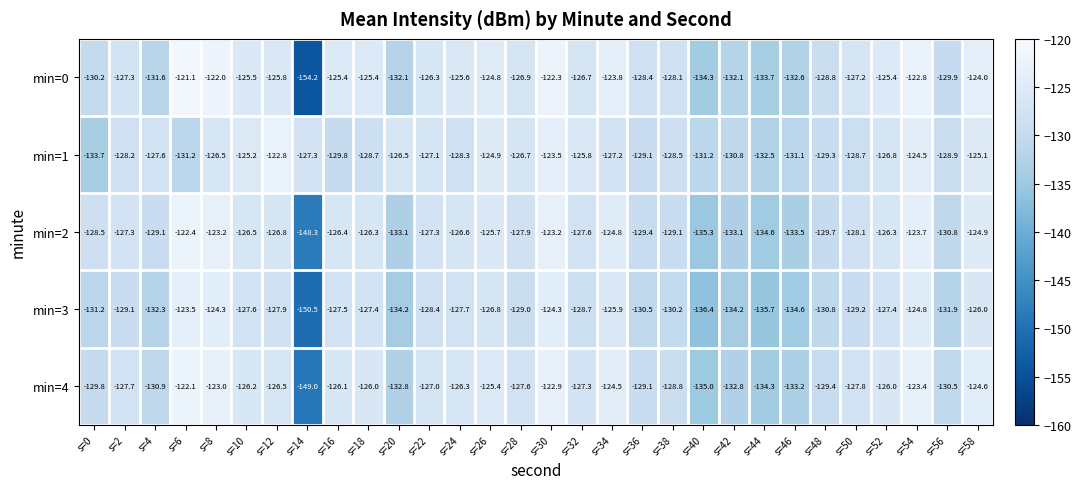

What is the difference between the min=1 values at s=50 and s=52?

1.9